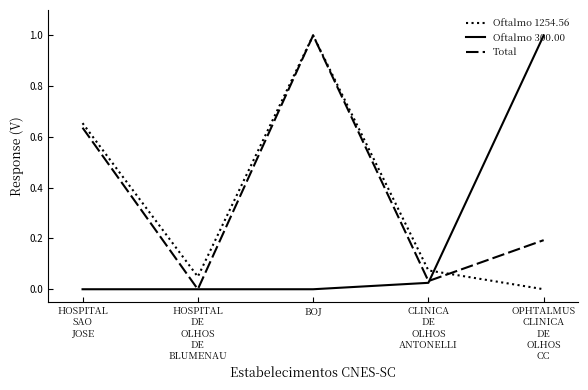

What is the average value of the Oftalmo 1254.56 series?

0.4